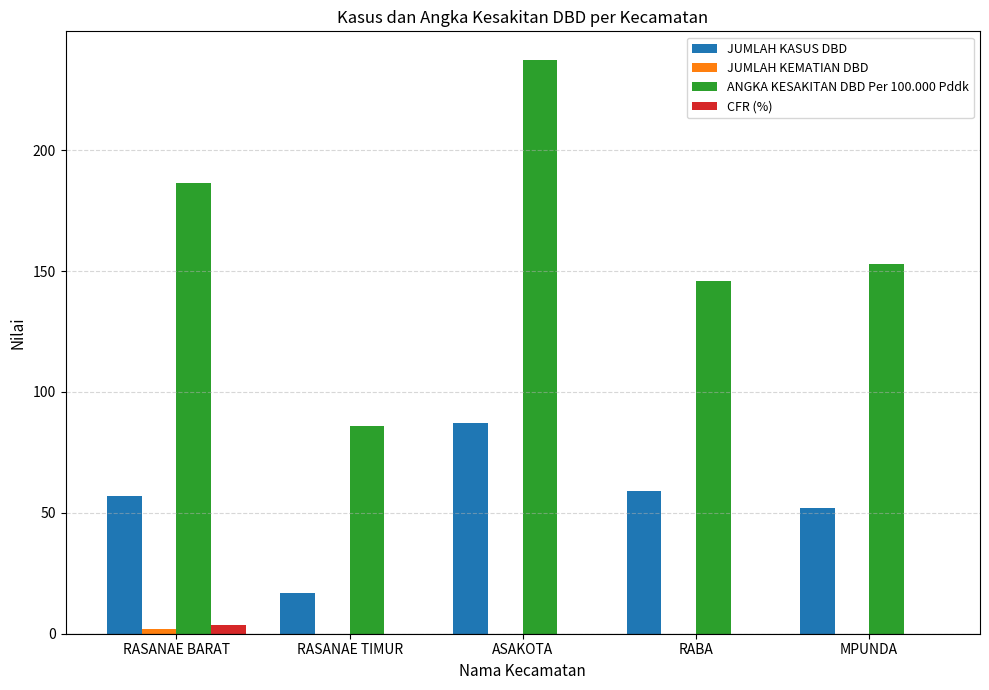

What is the sum of all CFR (%) values?

3.5